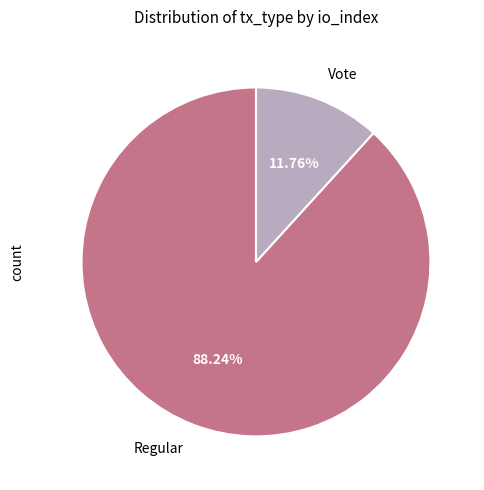

What is the ratio of the value at Vote to the value at Regular?

0.1